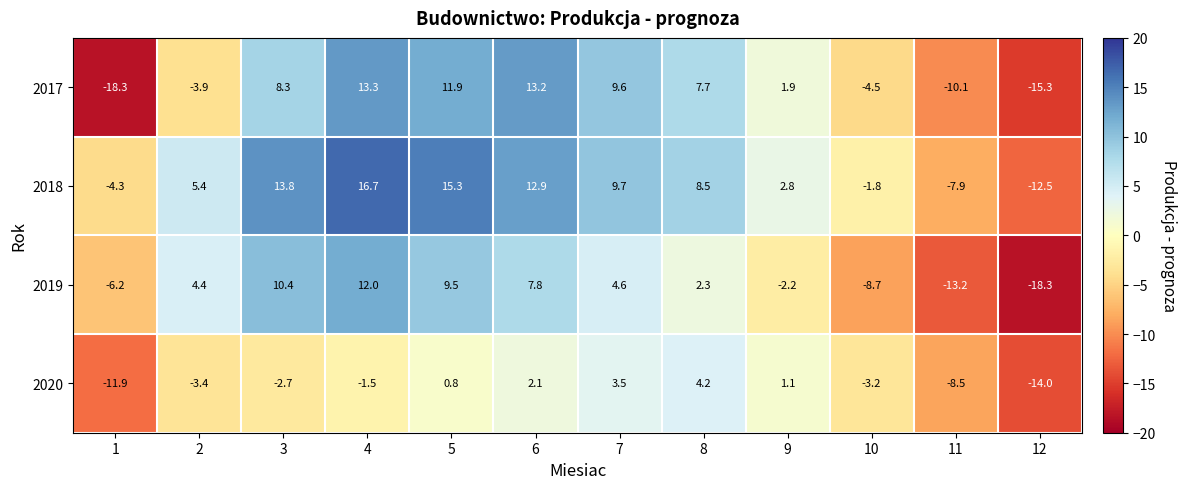

Which series has the largest total across all categories?

2018